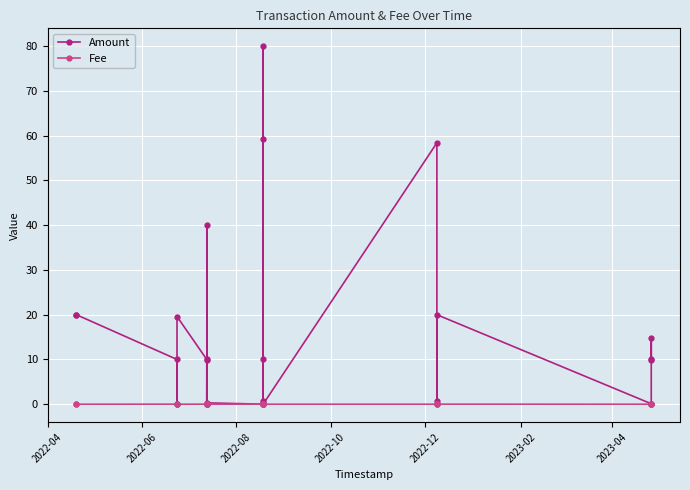

True or false: Amount and Fee cross at least once.

False